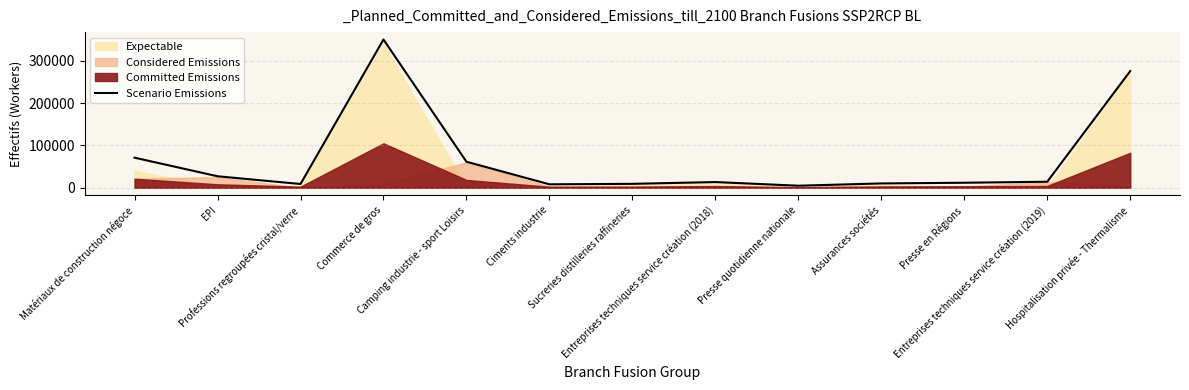

True or false: there are more than 1 points higher than both neighbors.

True